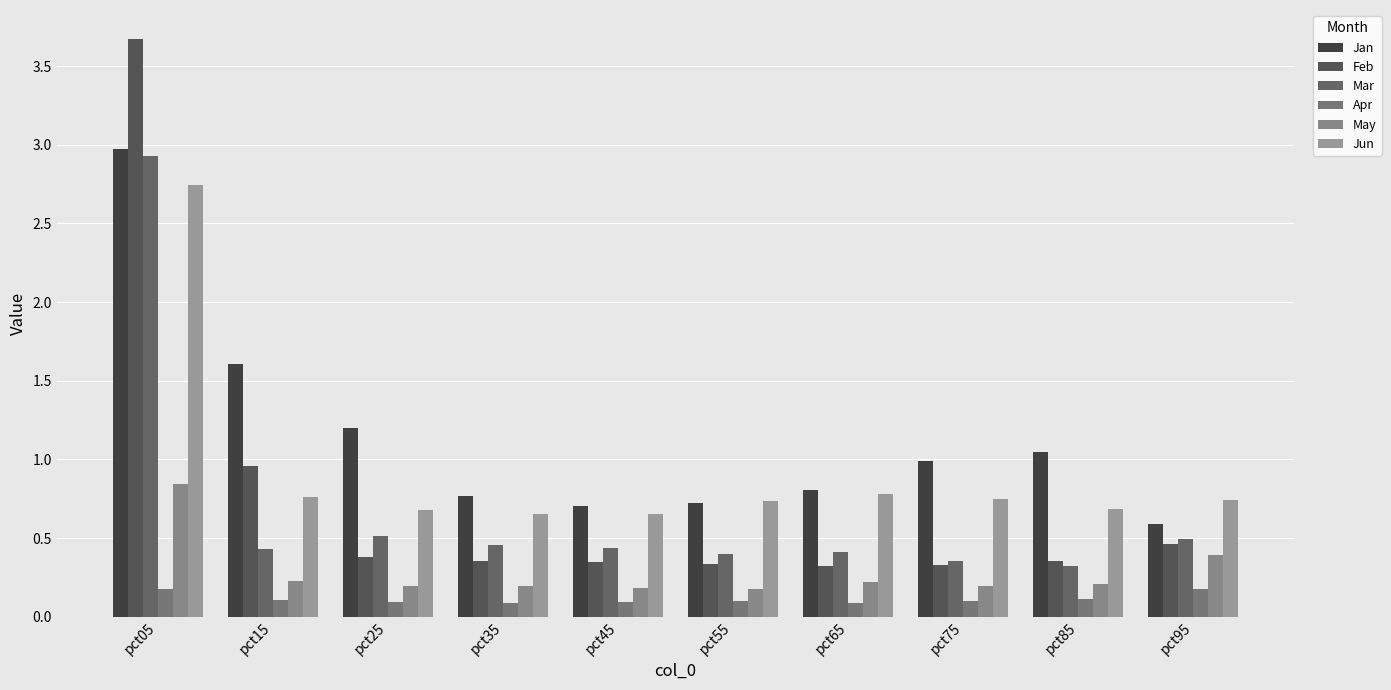

How many bars are there in total?

60